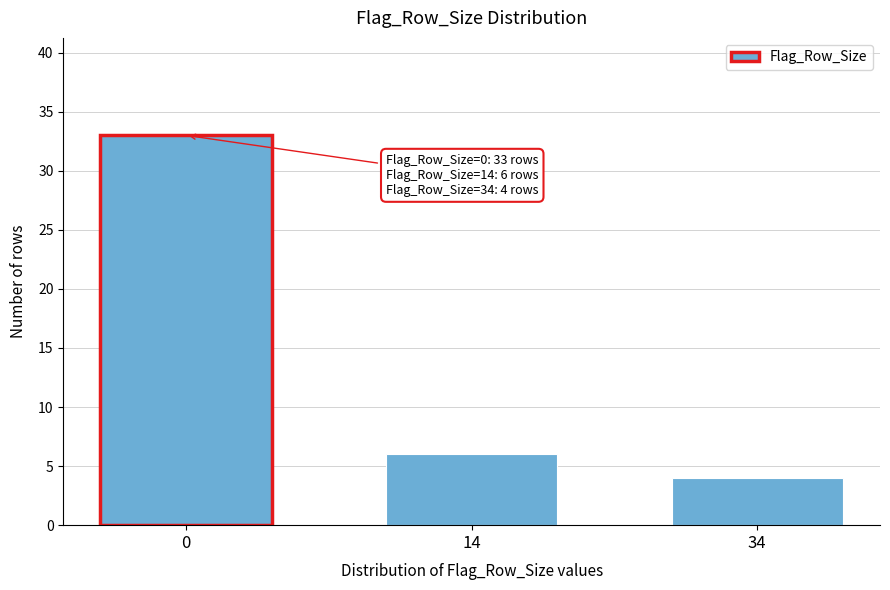

Reading left to right, list all the values displayed in this chart.

33	6	4